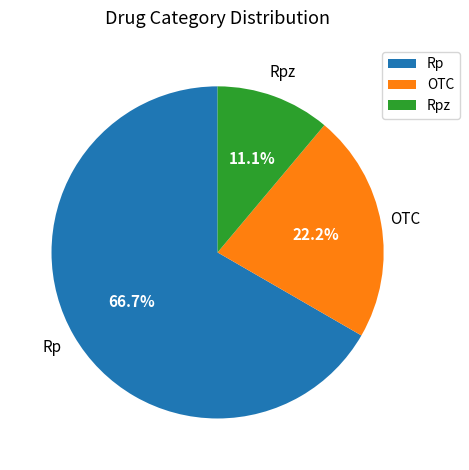

To the nearest percent, what is the average slice percentage?

33%